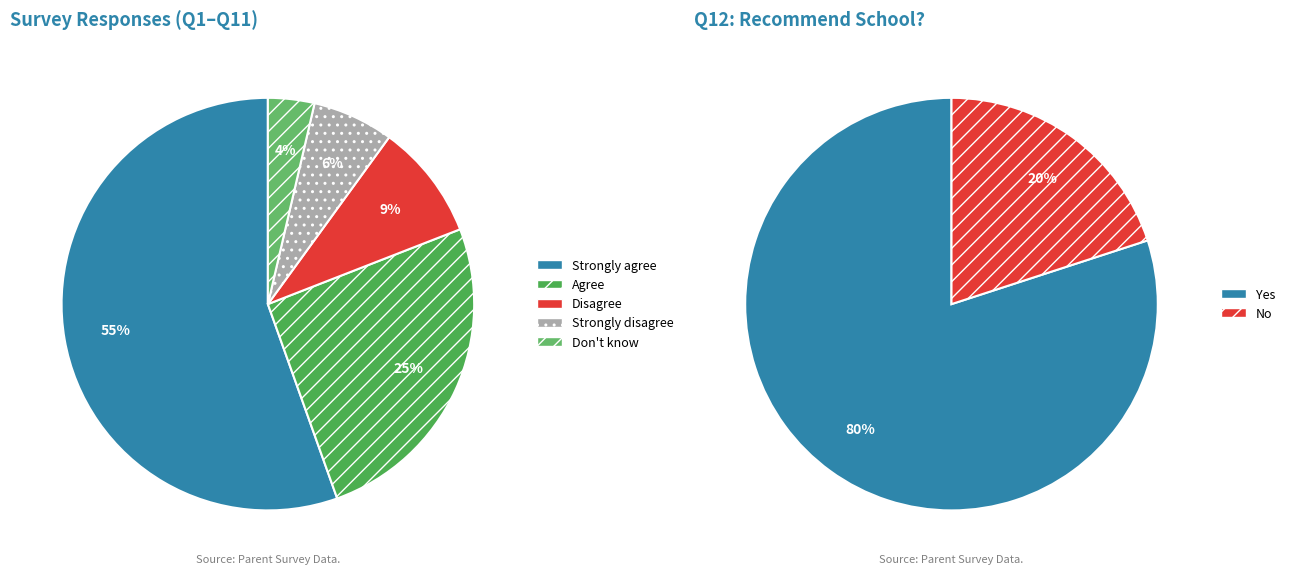

Which category has the smallest portion of the pie?

Don't know